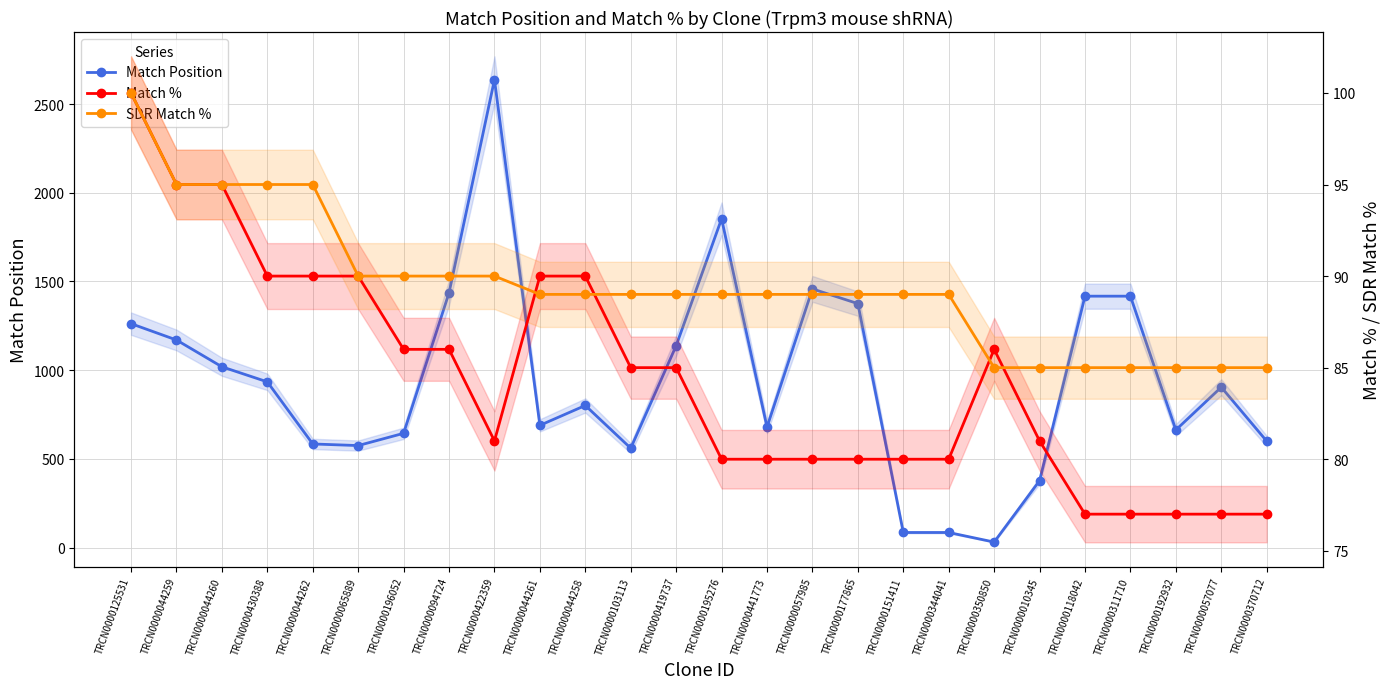

Which series has the largest range (max minus min)?

Match Position